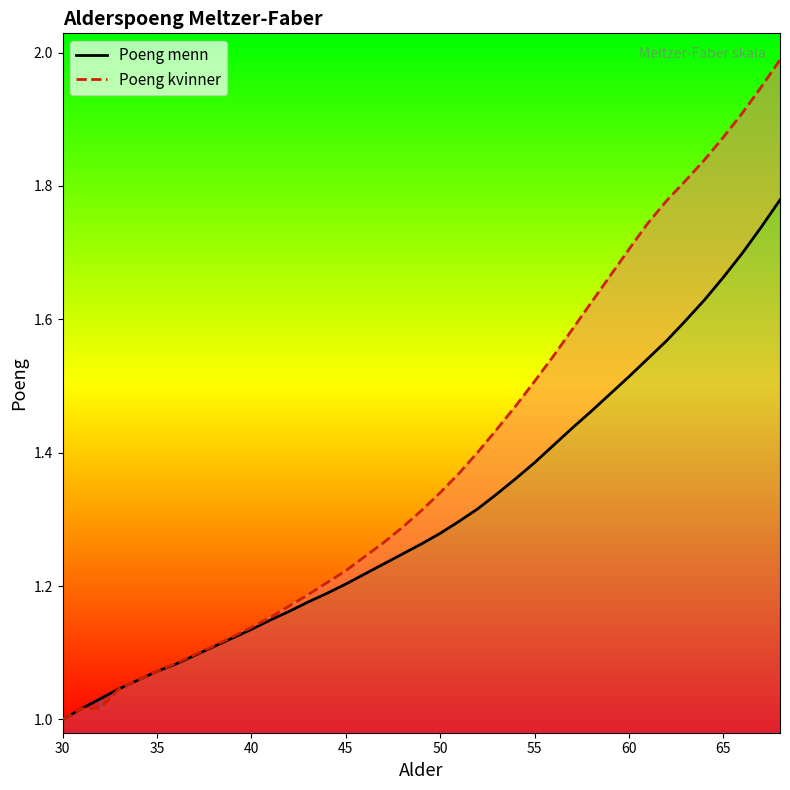

What is the difference between the maximum and minimum values in the Poeng menn series?

0.8